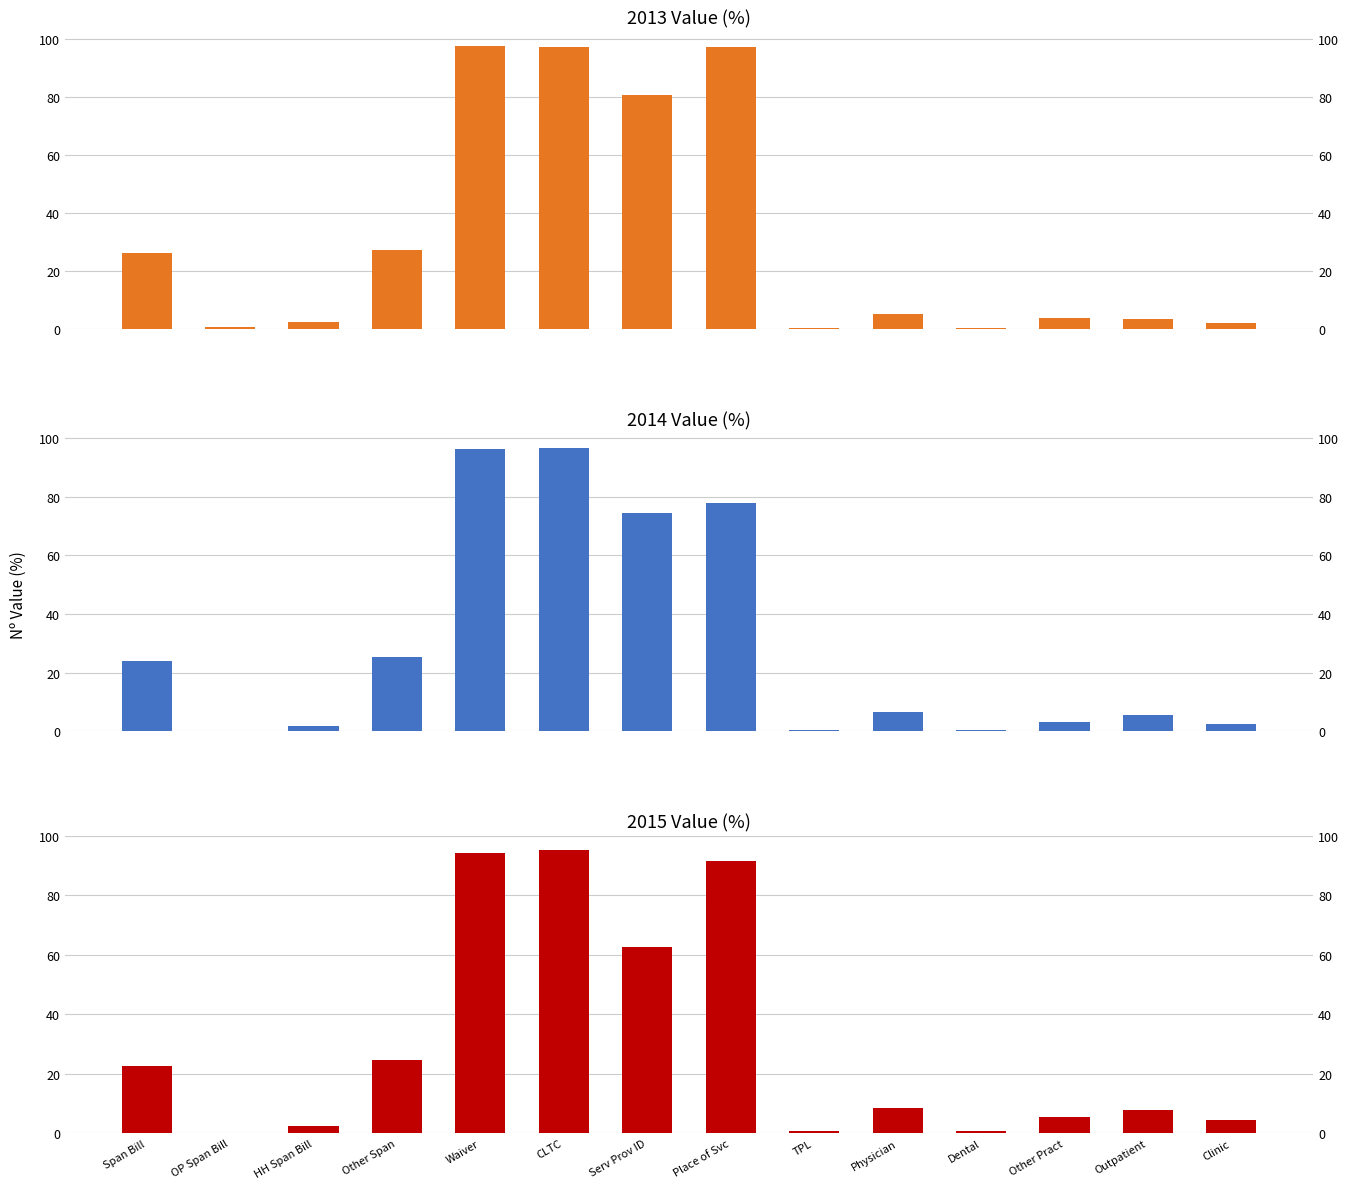

Where does the 2013 Value (%) series first go above 5?

Span Bill